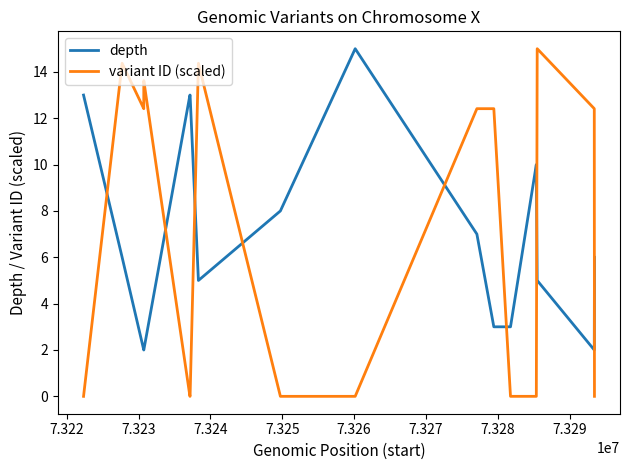

Which series has the widest spread of values?

variant ID (scaled)